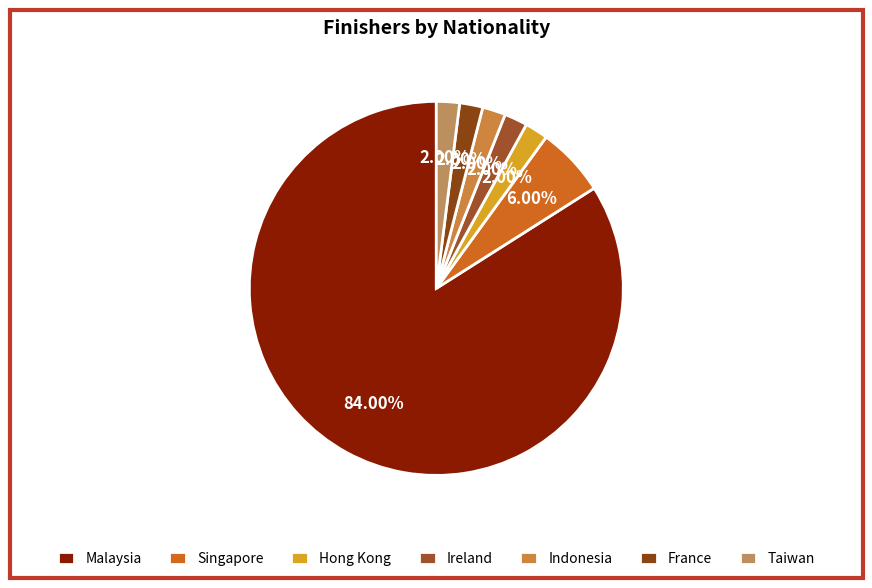

Is there any slice that represents more than half of the pie?

Yes